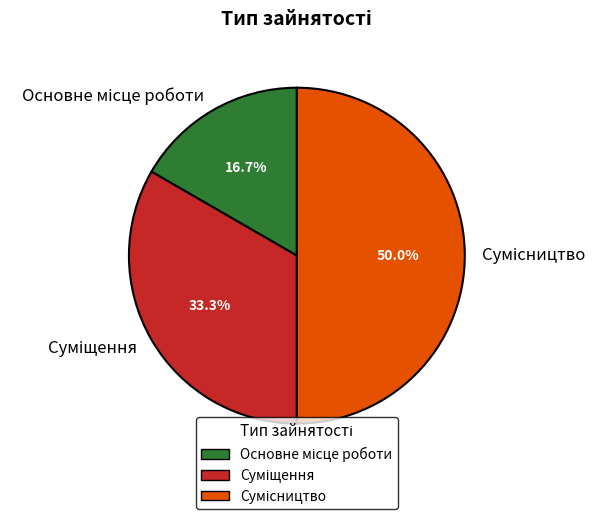

Count the number of slices in the pie.

3